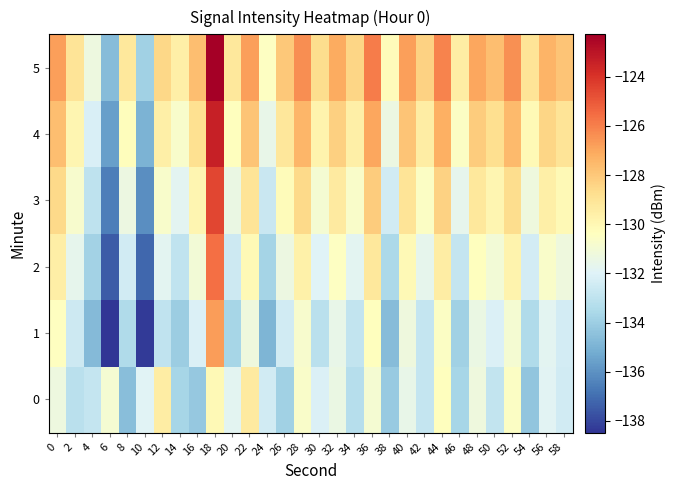

At which category is the sum across all series the highest?

18